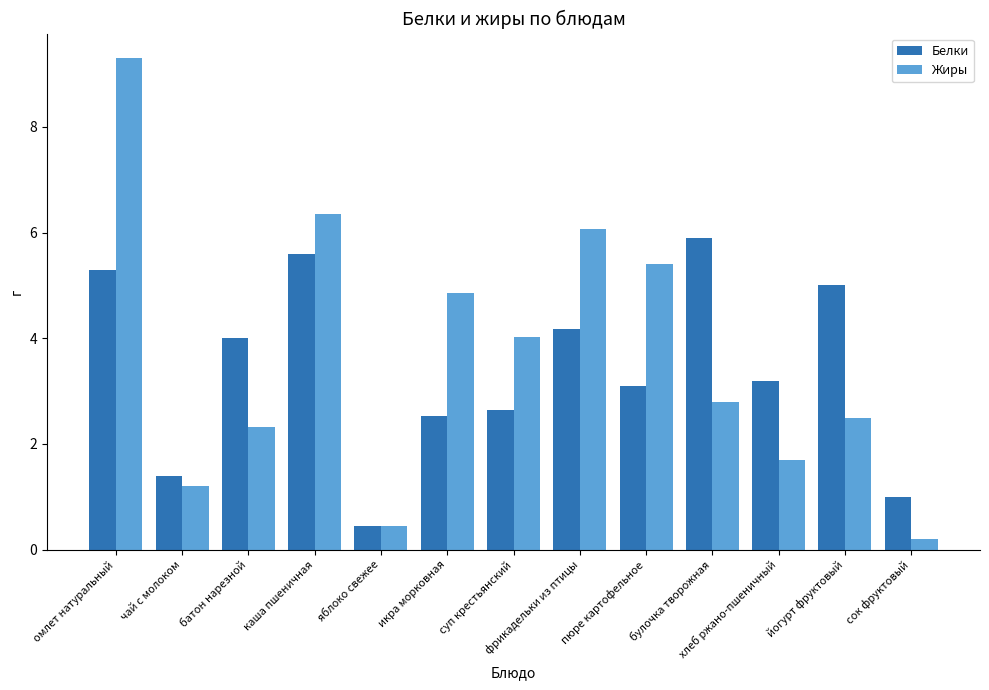

How many data points does each series have?

13